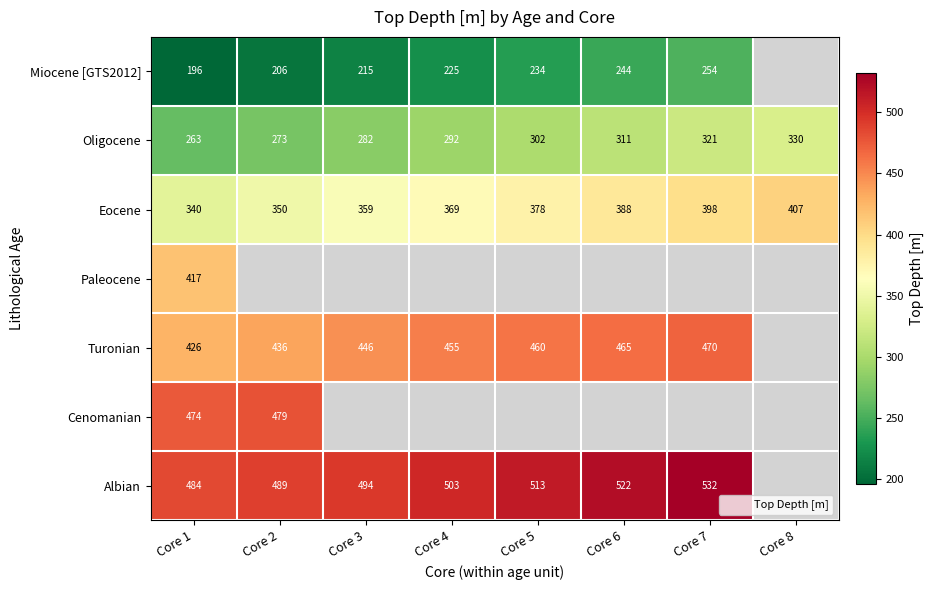

How many values in the Miocene [GTS2012] series are below 234?

4